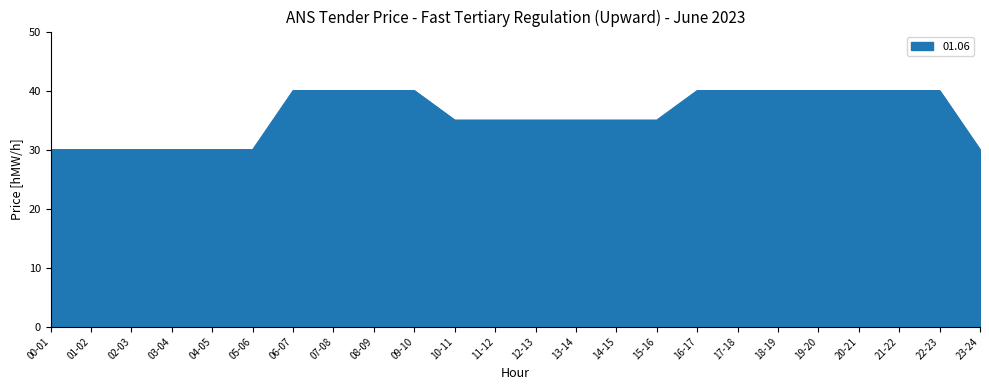

The value at 10-11 is 22. True or false?

False